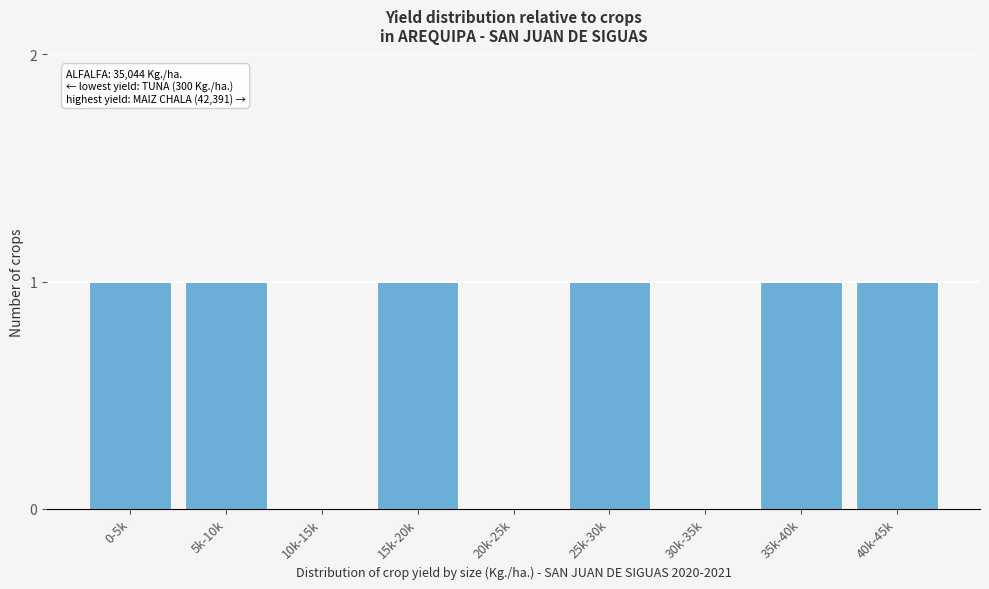

Reading left to right, what are all the values shown in this chart?

0-5k=1	5k-10k=1	10k-15k=0	15k-20k=1	20k-25k=0	25k-30k=1	30k-35k=0	35k-40k=1	40k-45k=1